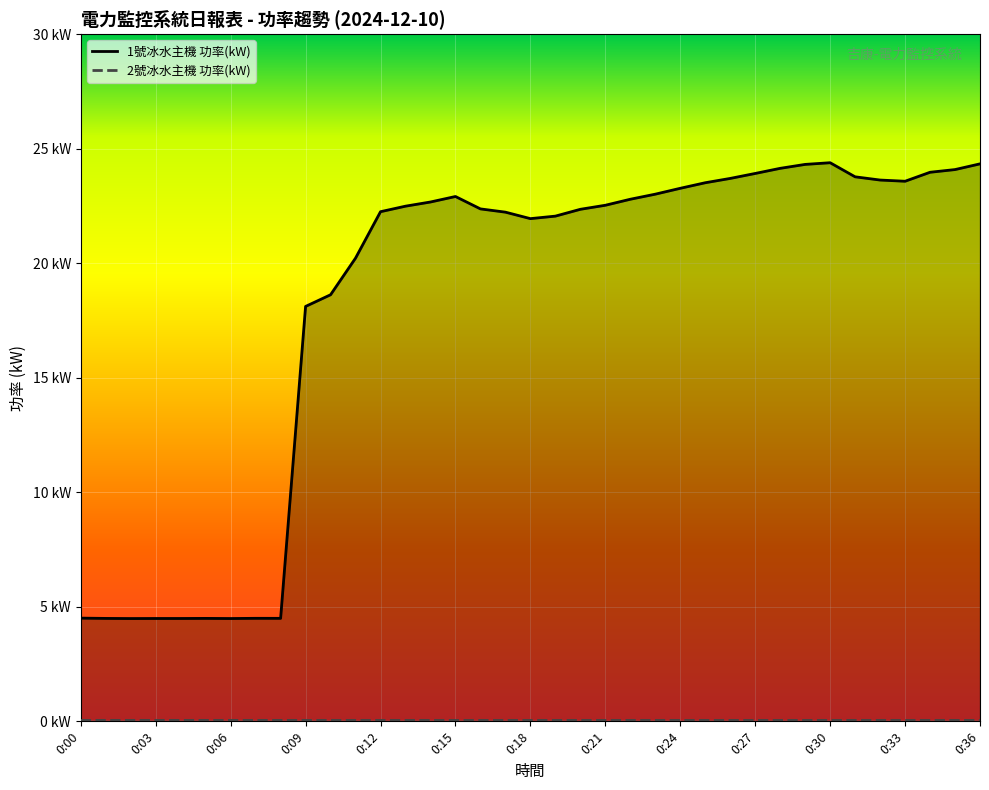

Is it true that 1號冰水主機 功率(kW) equals 24.3 at 0:36?

True